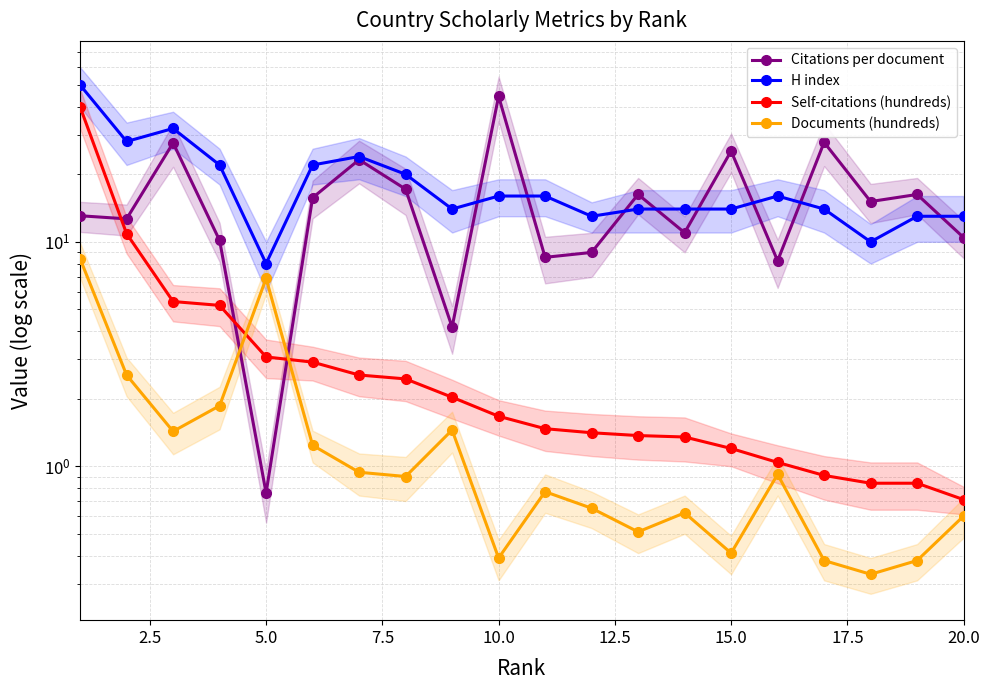

Rank the series at 17 from highest to lowest value.

Citations per document, H index, Self-citations (hundreds), Documents (hundreds)